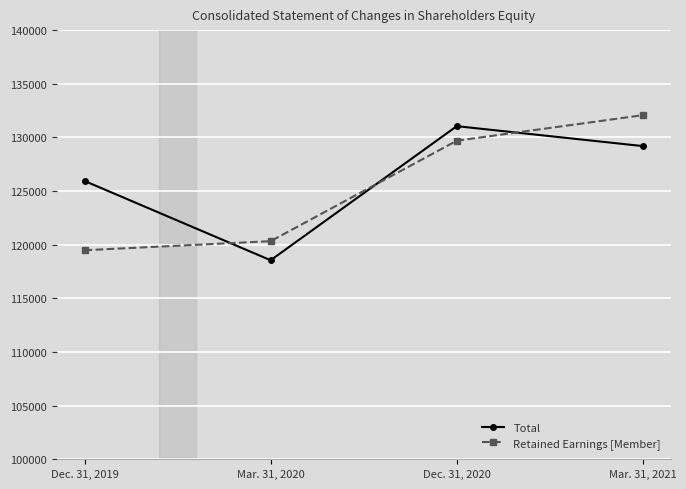

Between Mar. 31, 2020 and Dec. 31, 2020, which series saw the biggest shift?

Total